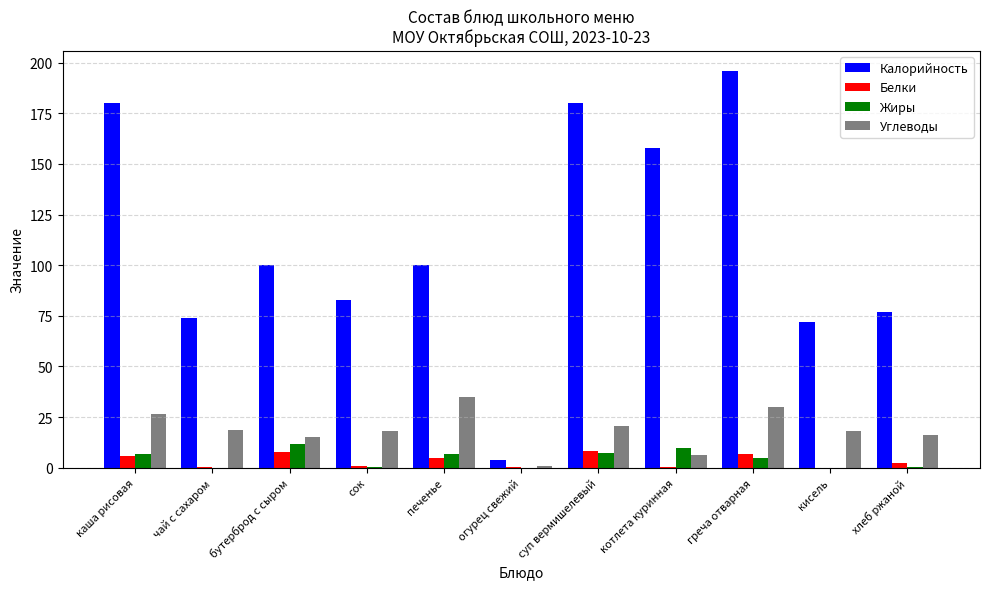

At which category is the sum across all series the highest?

греча отварная